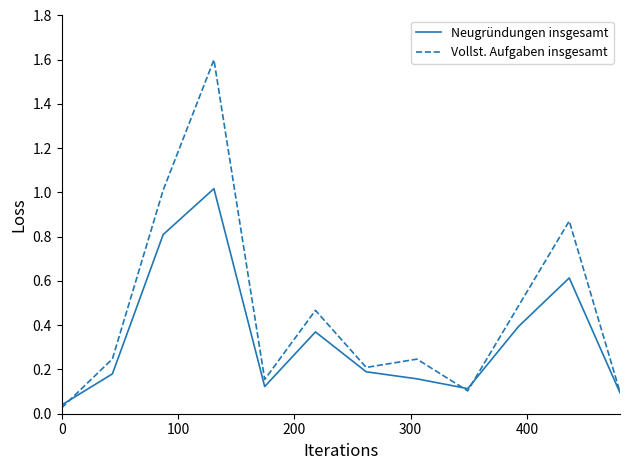

Is this an area chart (filled region under the line)?

No